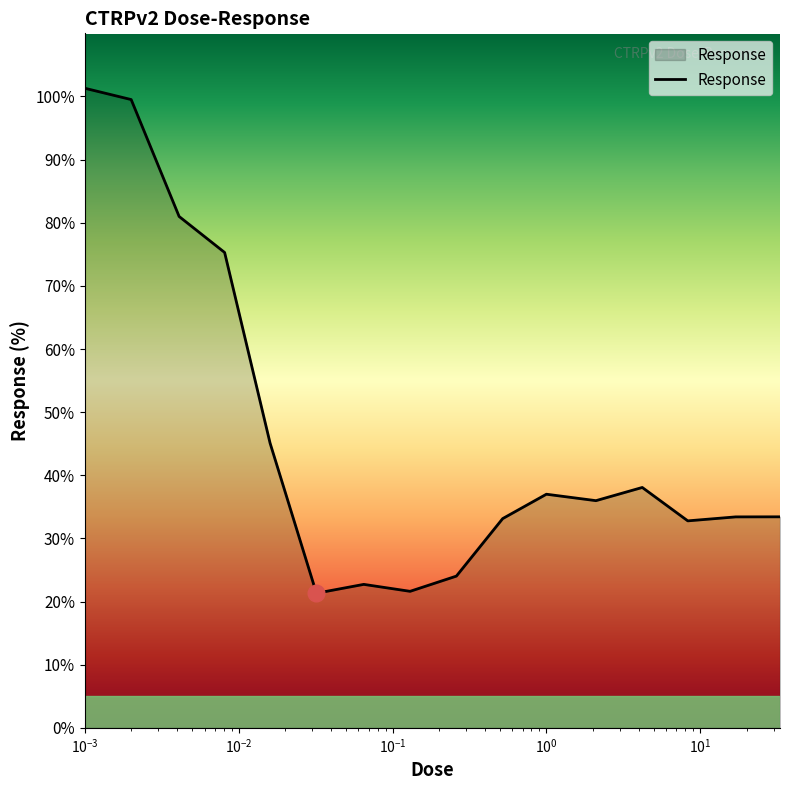

What is the minimum value shown in the chart?

21.3